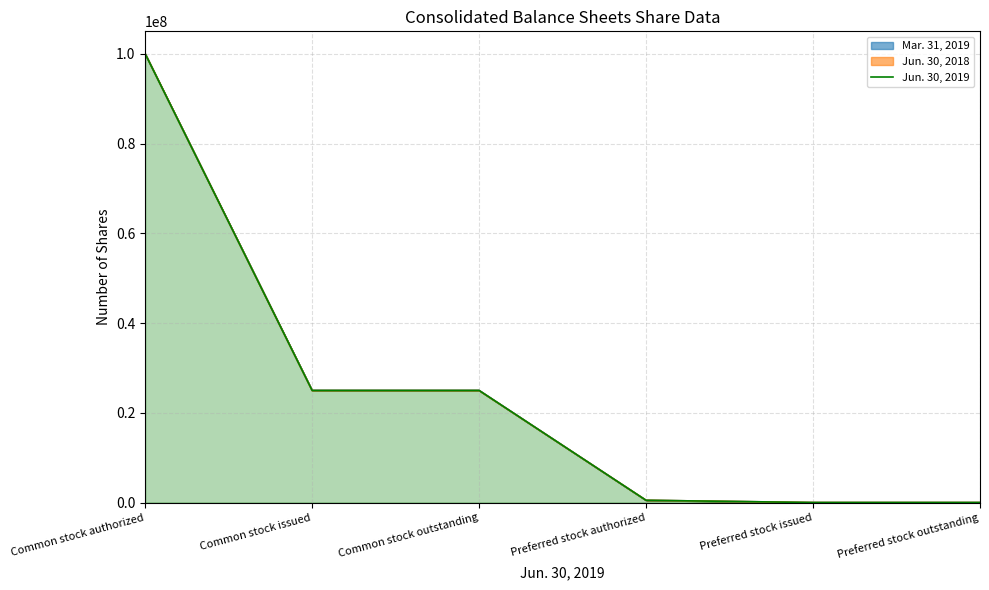

What is the label of the 6th point from the right?

Common stock authorized